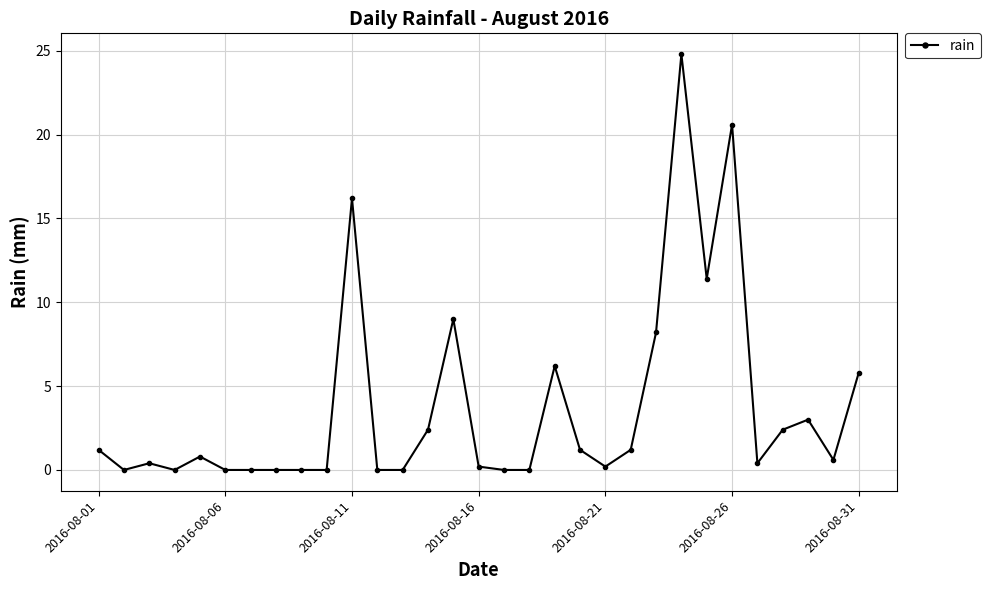

Does the chart display data point markers on the line(s)?

Yes